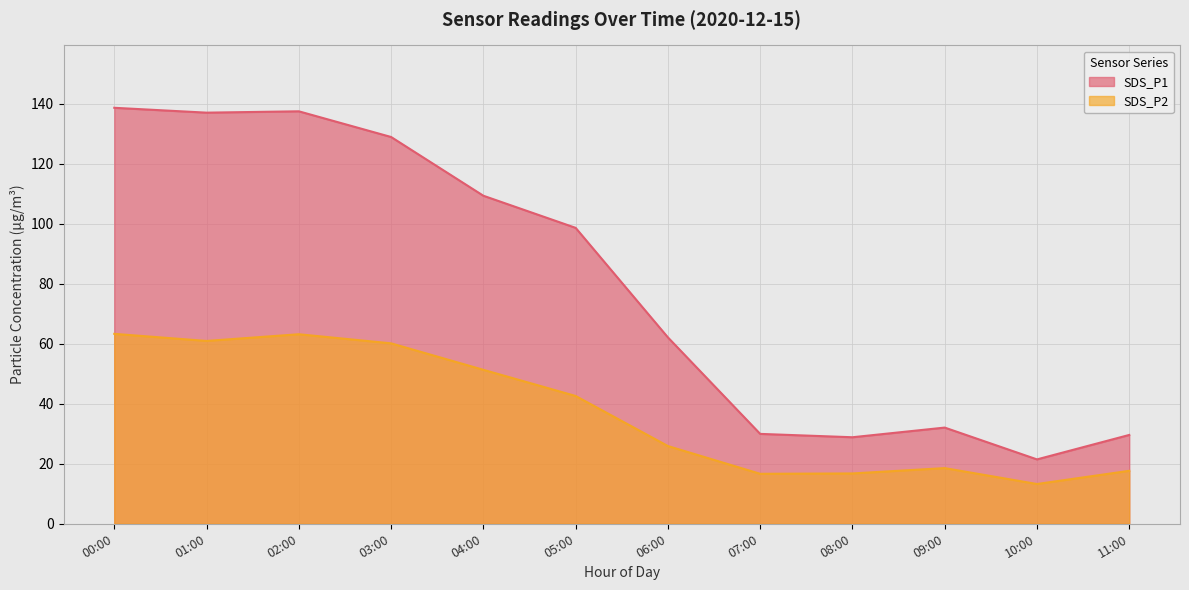

The value of SDS_P2 at 05:00 is 19.9. True or false?

False